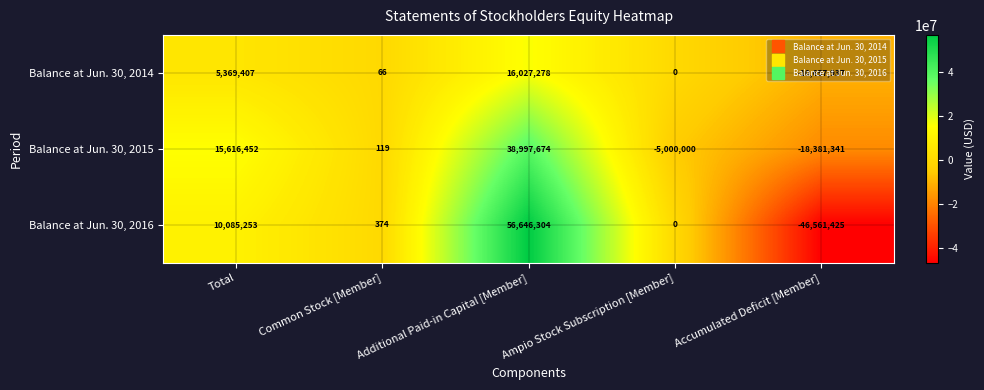

Which series has the largest range (max minus min)?

Balance at Jun. 30, 2016